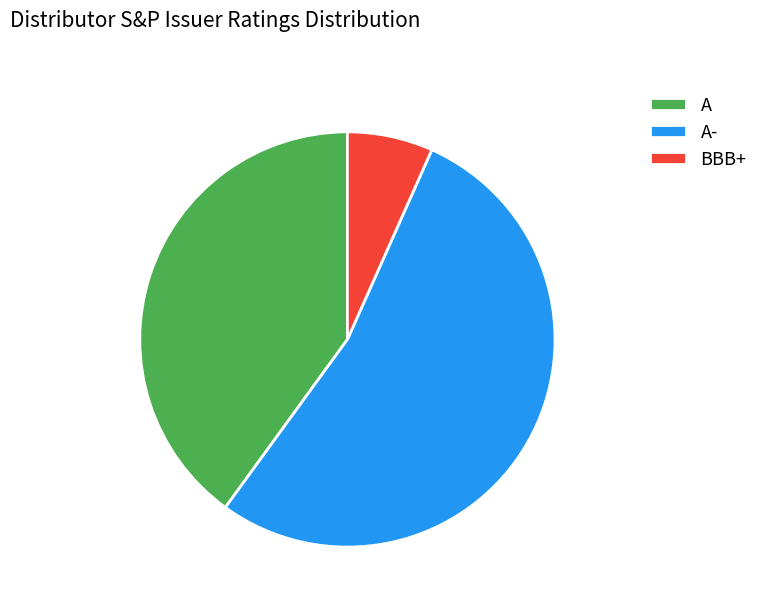

Which has a higher value, A- or BBB+?

A-